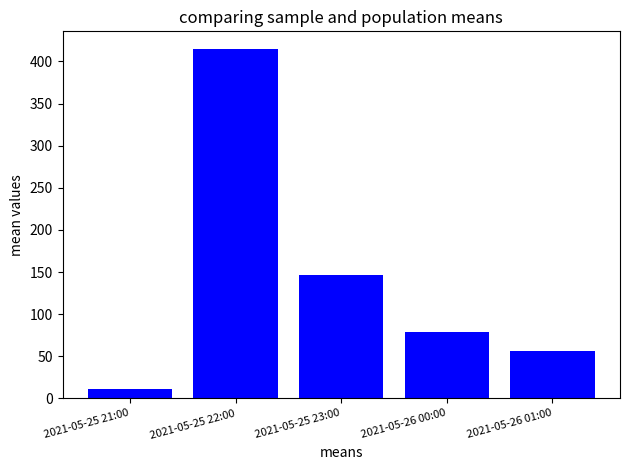

What is the sum of the values at 2021-05-26 01:00 and 2021-05-25 21:00?

67